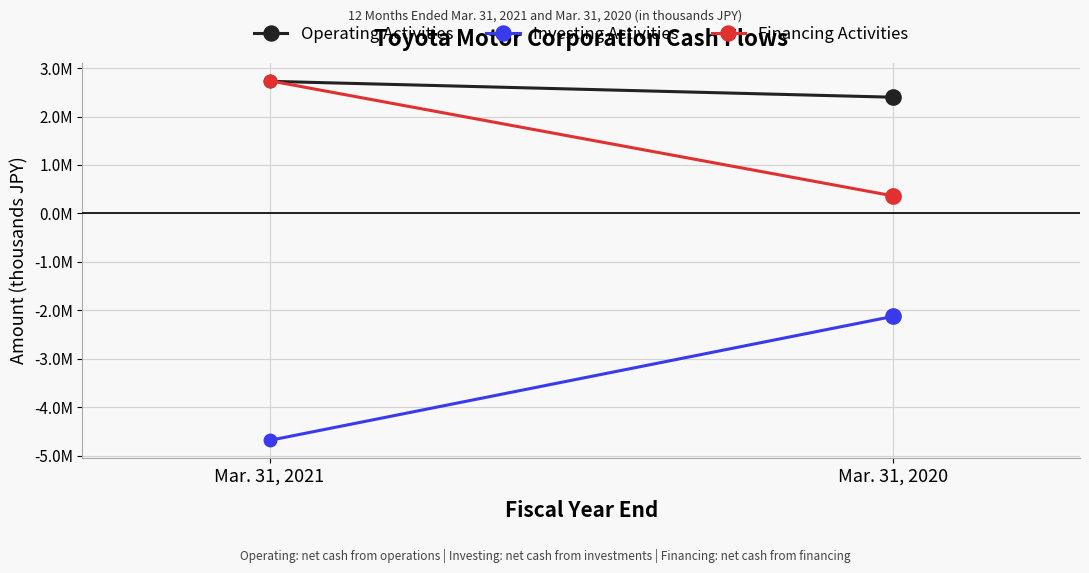

True or false: Operating Activities has a value of 2727162 at Mar. 31, 2021.

True